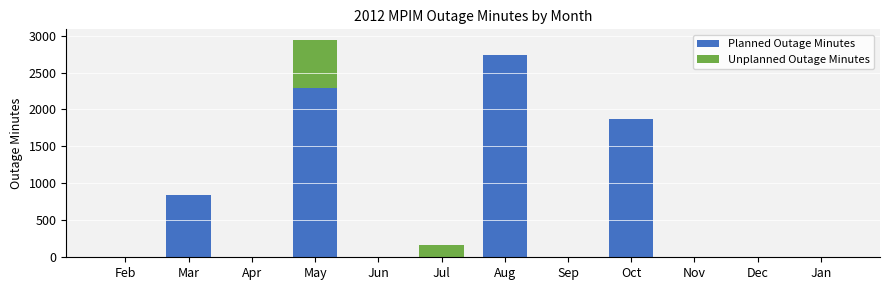

Reading left to right, what are the values for Planned Outage Minutes?

Feb=0	Mar=840	Apr=0	May=2293	Jun=0	Jul=0	Aug=2740	Sep=0	Oct=1870	Nov=0	Dec=0	Jan=0